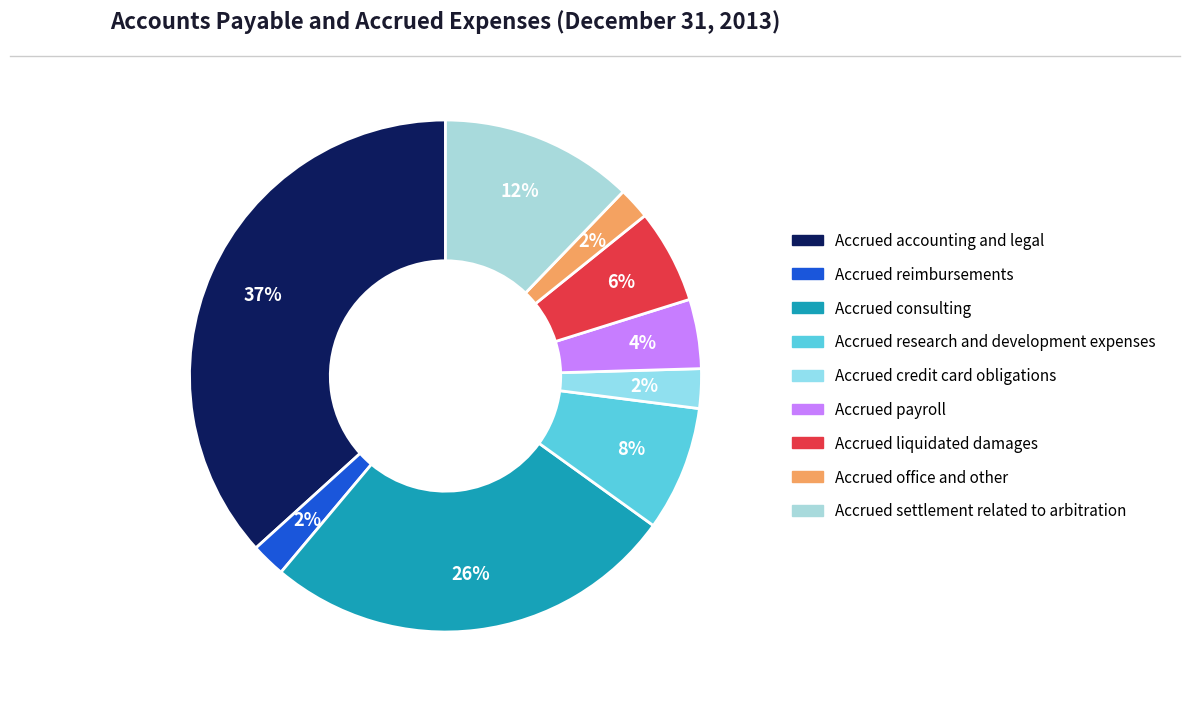

Count the number of slices in the pie.

9